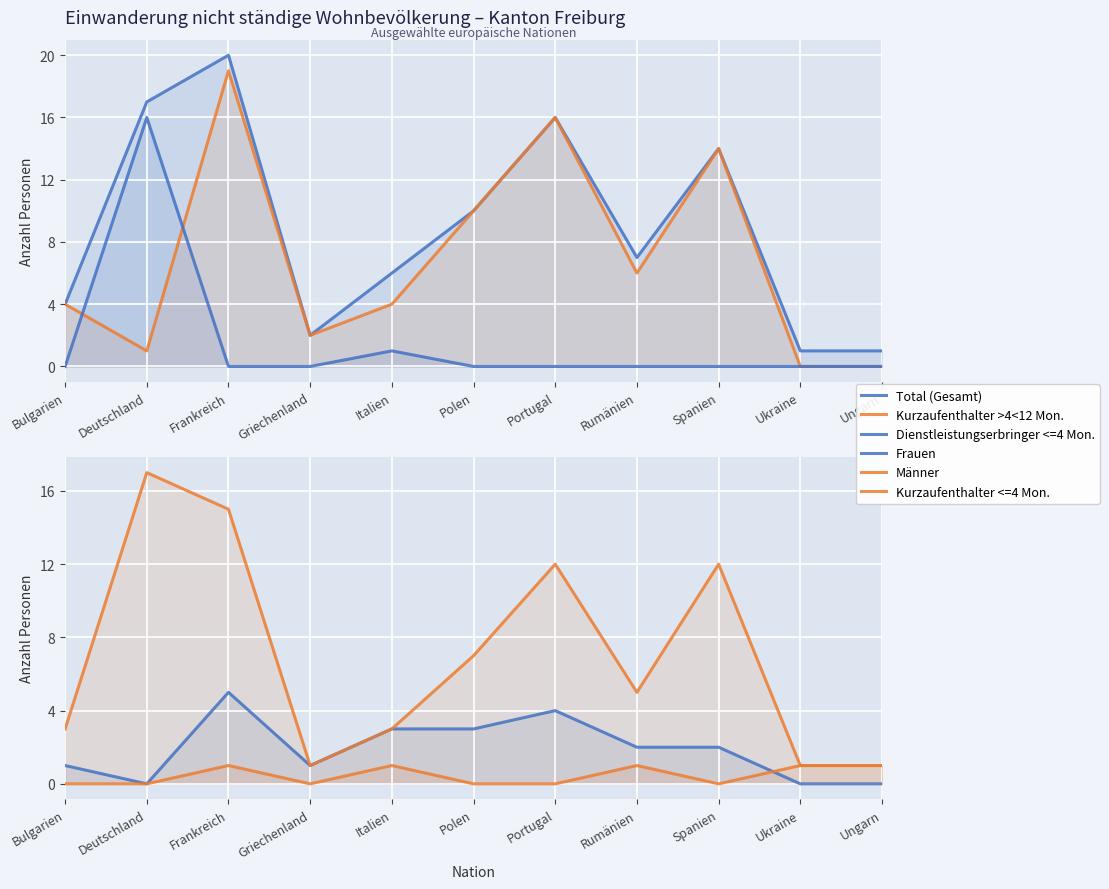

At which category does Frauen reach its first local peak?

Frankreich